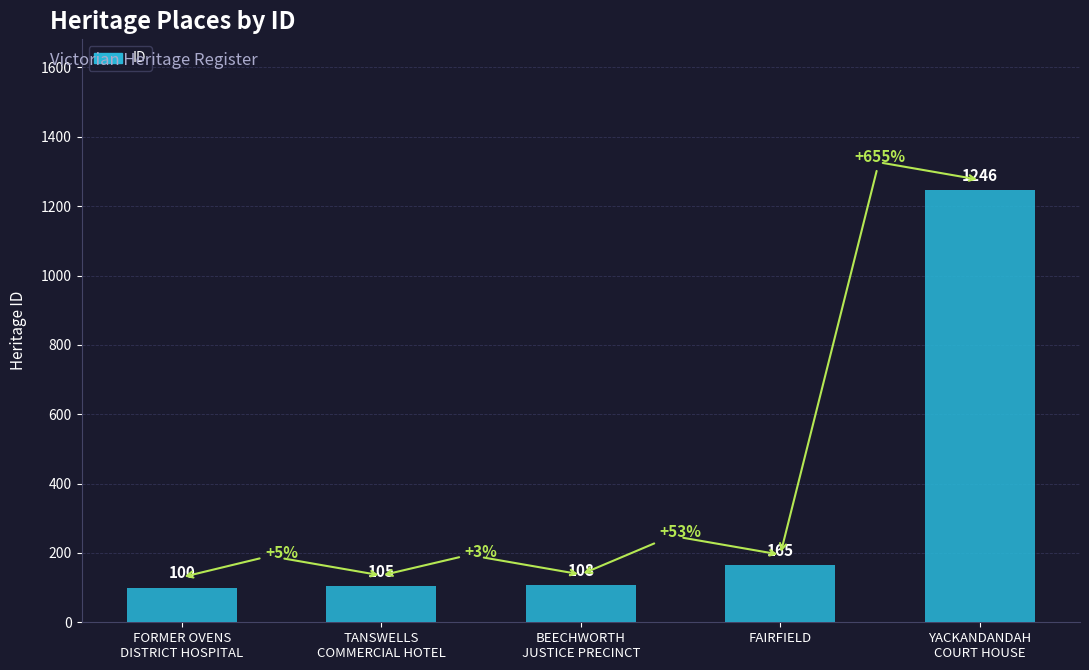

What is the change in value from FORMER OVENS
DISTRICT HOSPITAL to FAIRFIELD?

+65